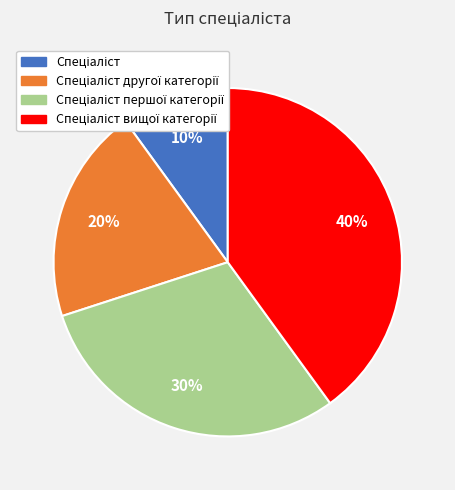

To the nearest percent, what is the difference between the largest and smallest slice percentages?

30%